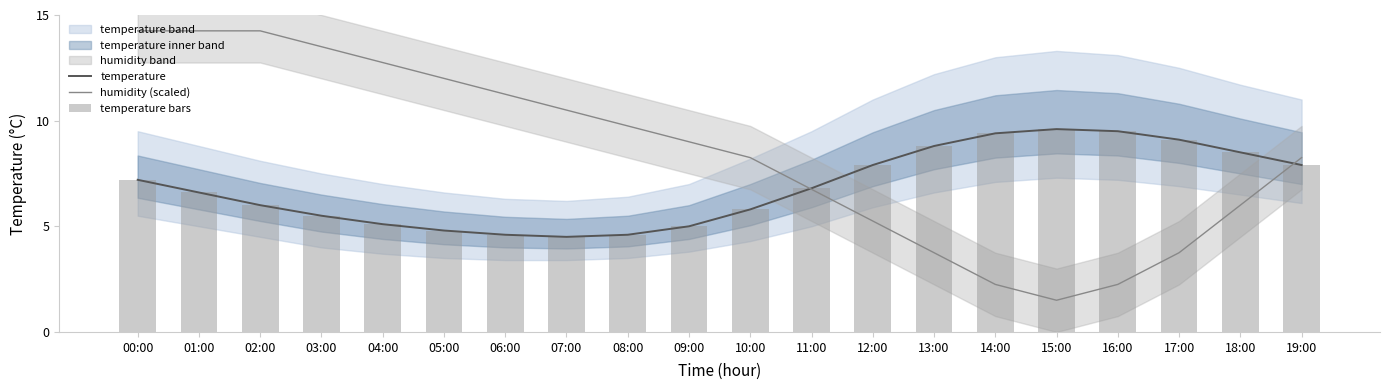

Which has a higher value, 08:00 or 11:00?

11:00